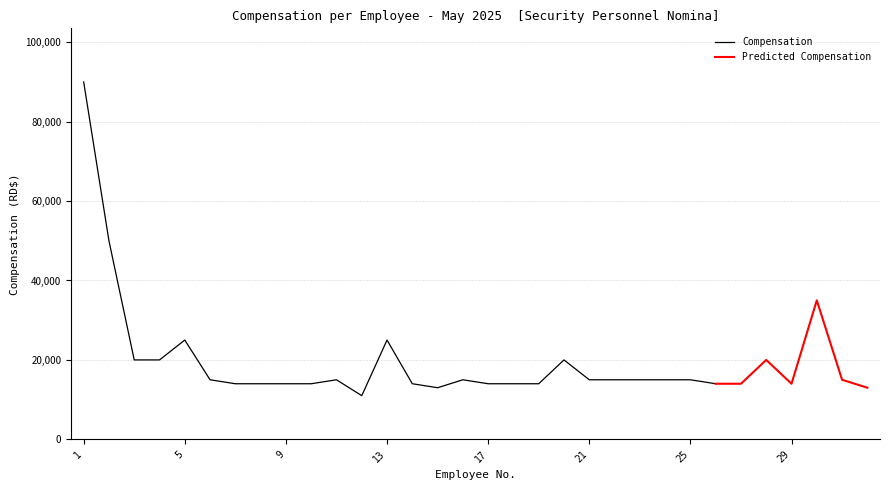

Does the chart have visible grid lines?

Yes